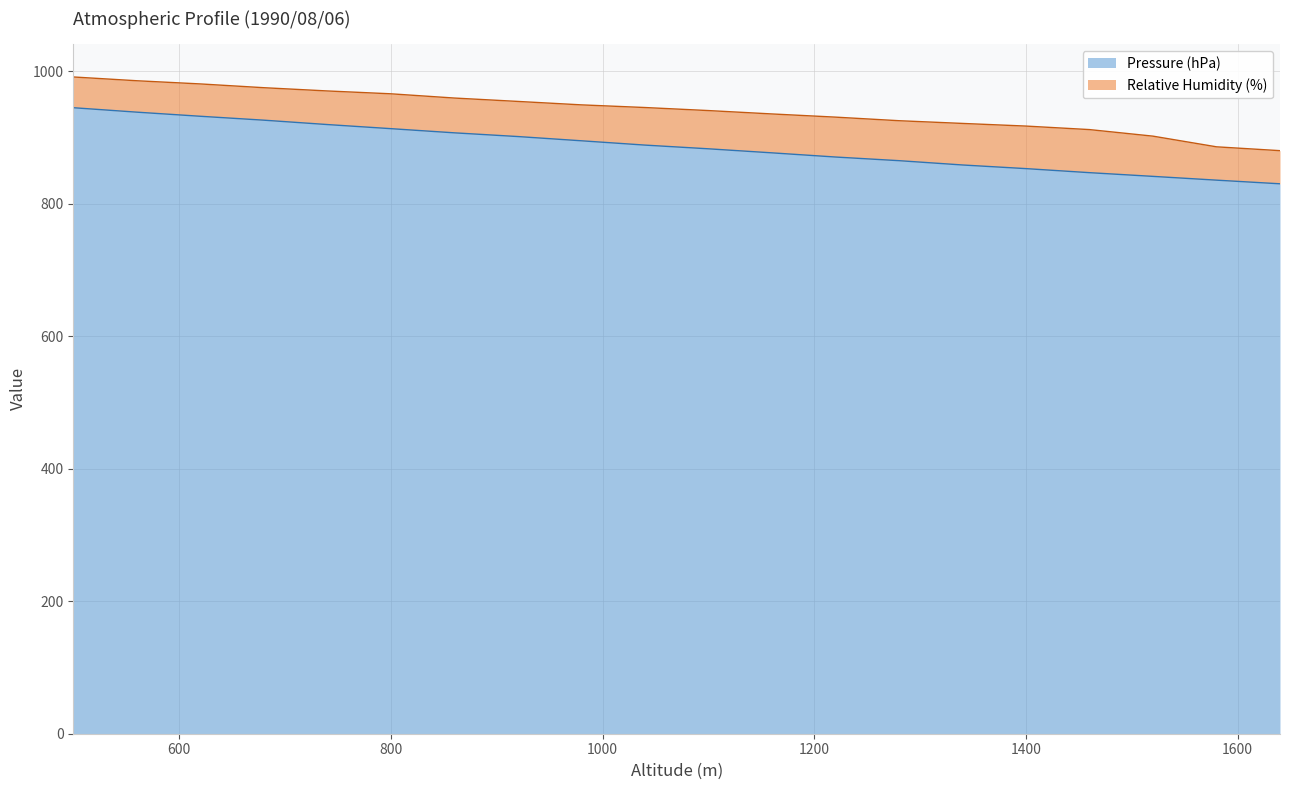

Rank the categories by value from lowest to highest.

1640, 1580, 1520, 1460, 1400, 1340, 1280, 1220, 1160, 1100, 1040, 980, 920, 860, 800, 740, 680, 620, 560, 500